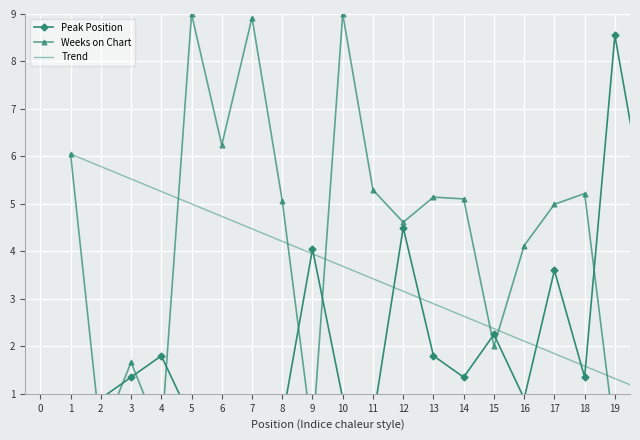

How many intersections are there between Trend and Peak Position?

7